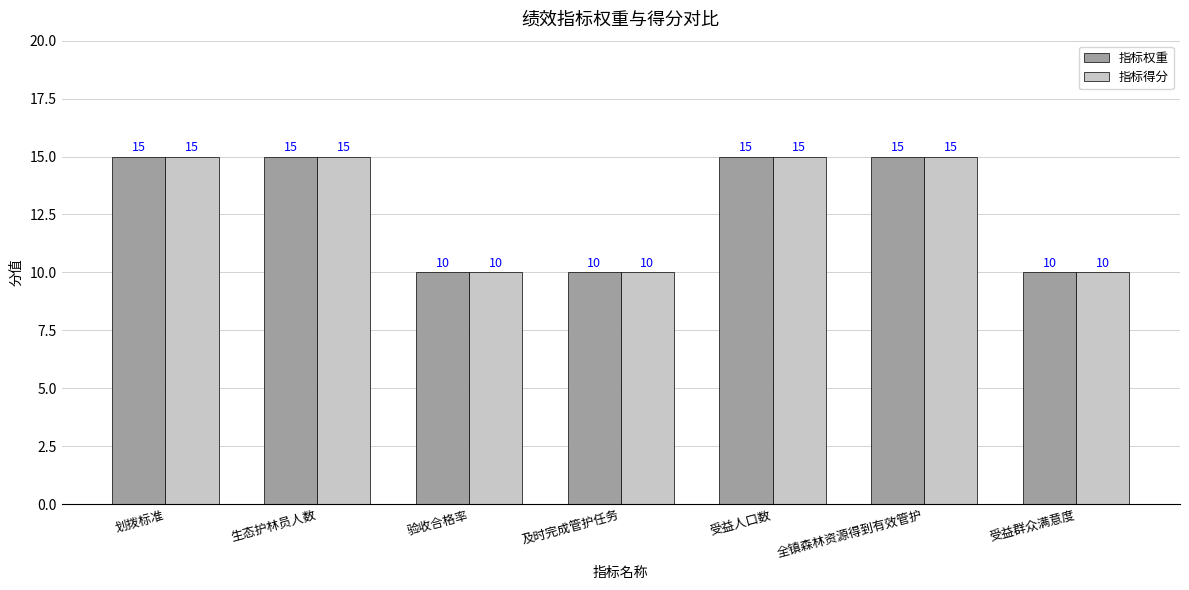

What are all the series names shown in the legend?

指标权重, 指标得分